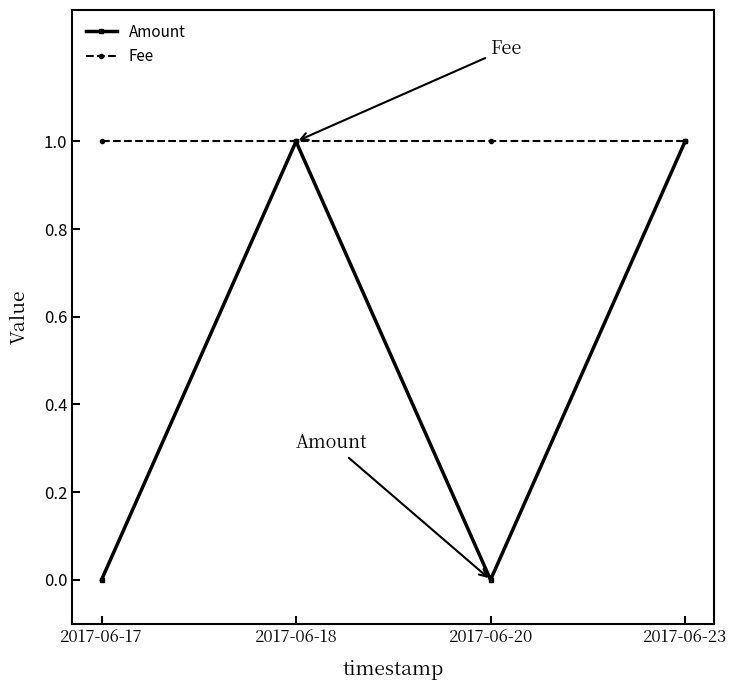

True or false: Fee has a value of 0 at 2017-06-20.

False